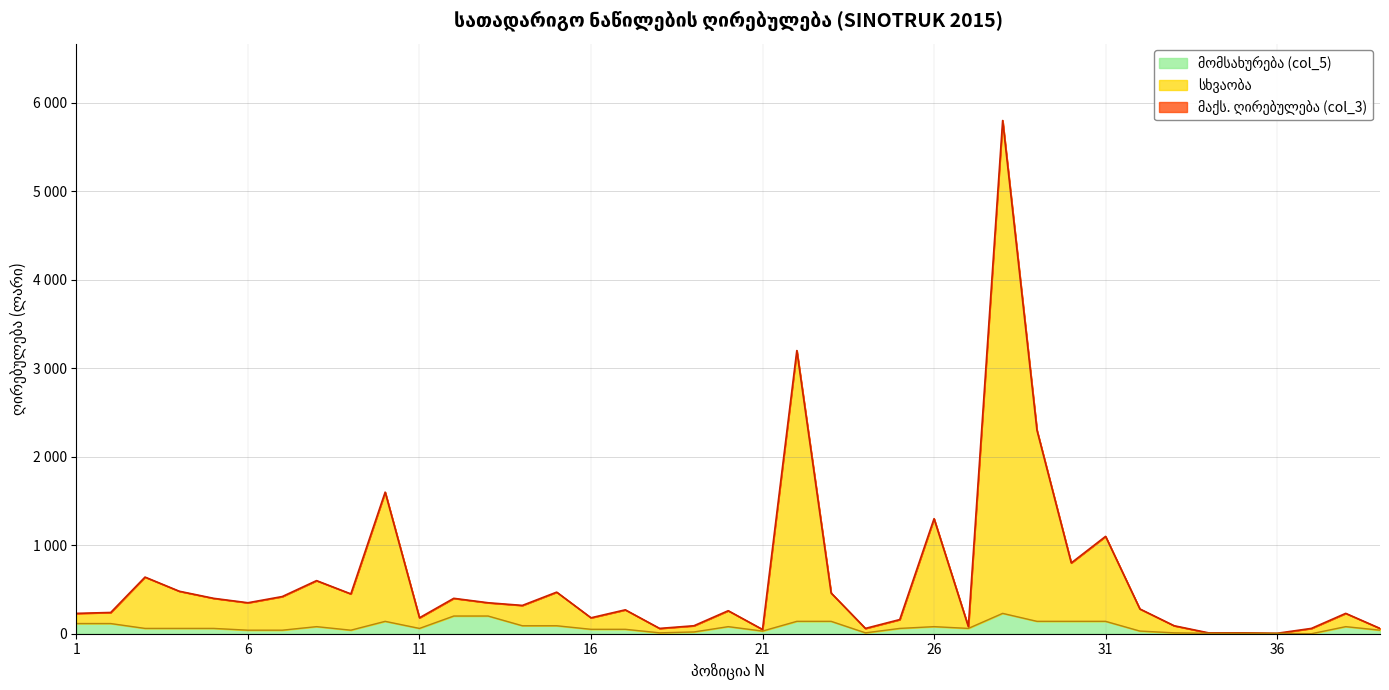

The value of მაქს. ღირებულება (col_3) at 16 is 51. True or false?

False